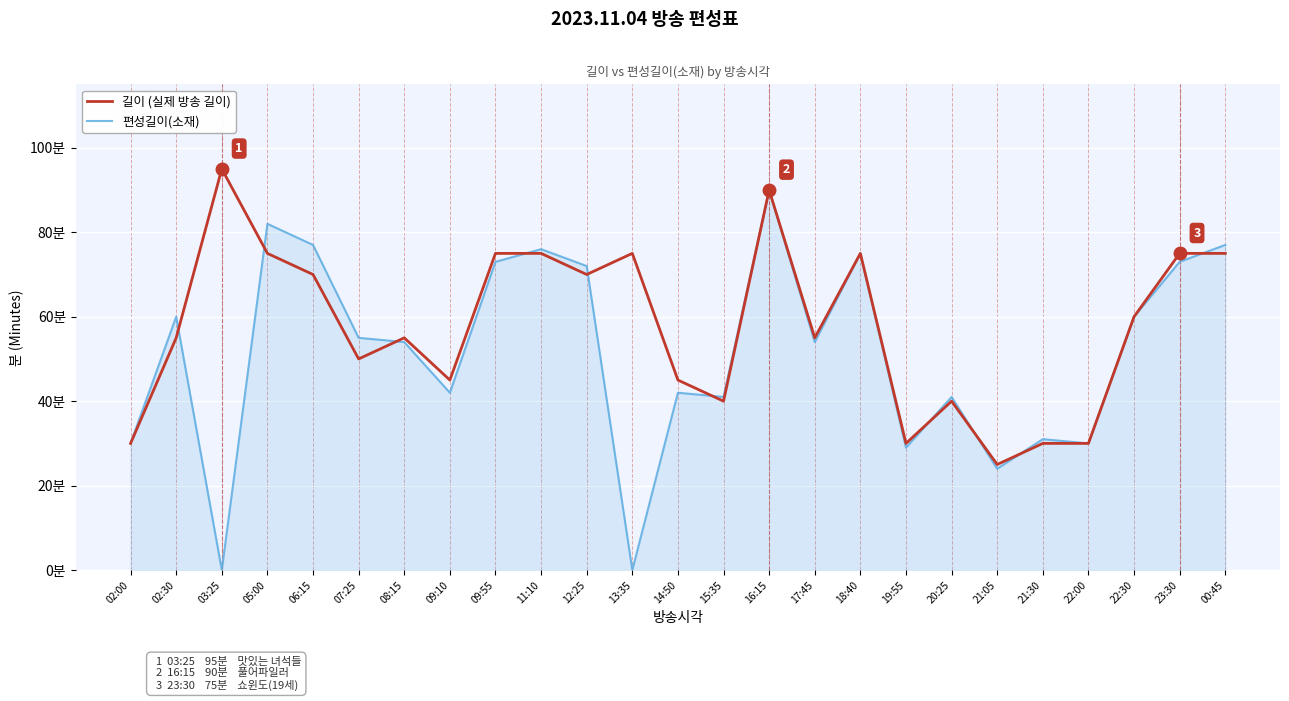

What are all the series names shown in the legend?

길이 (실제 방송 길이), 편성길이(소재)